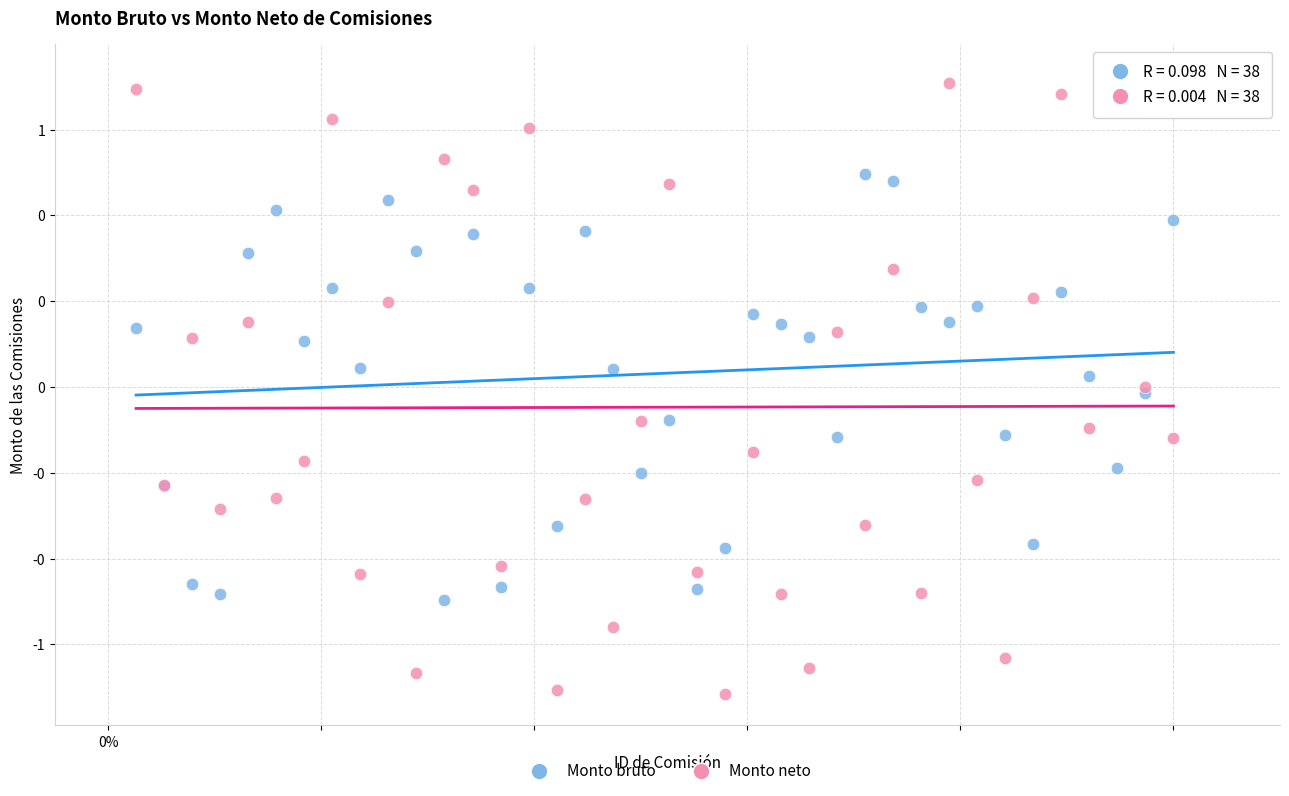

Which series reaches the maximum Y coordinate?

Monto neto